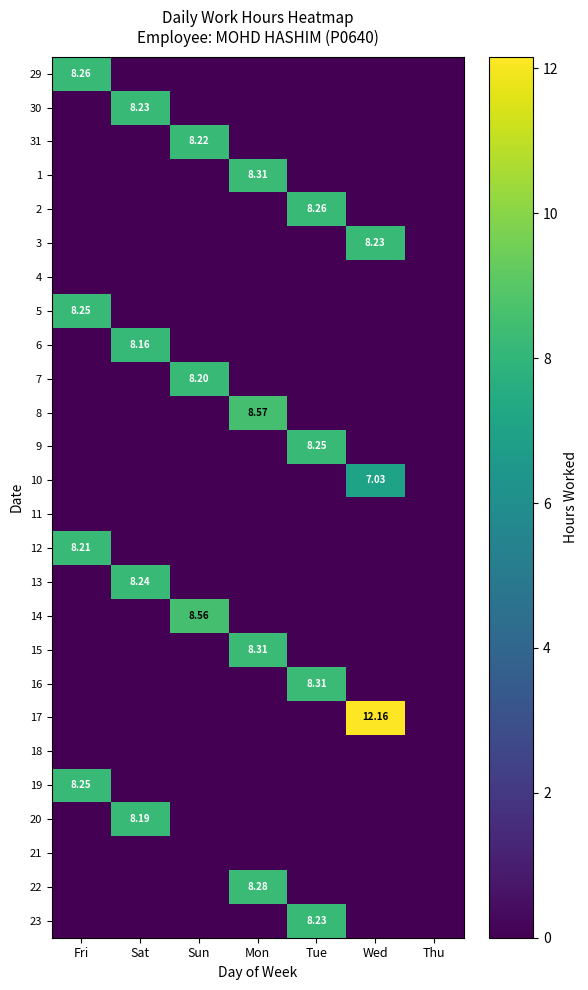

What is the total value across all series at Mon?

33.5